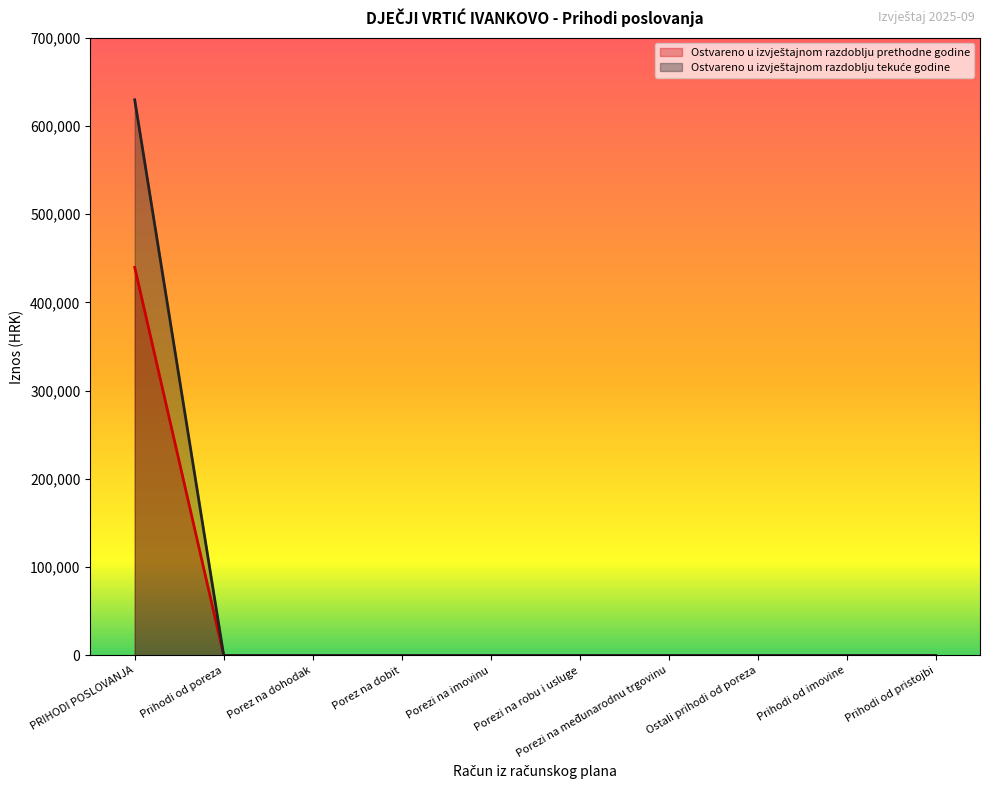

What is the label of the 8th point from the left?

Ostali prihodi od poreza